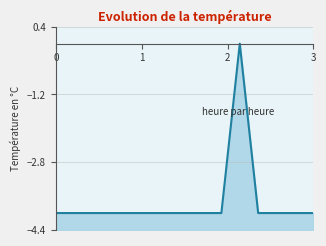

How many points are higher than both their immediate neighbors (excluding endpoints)?

1